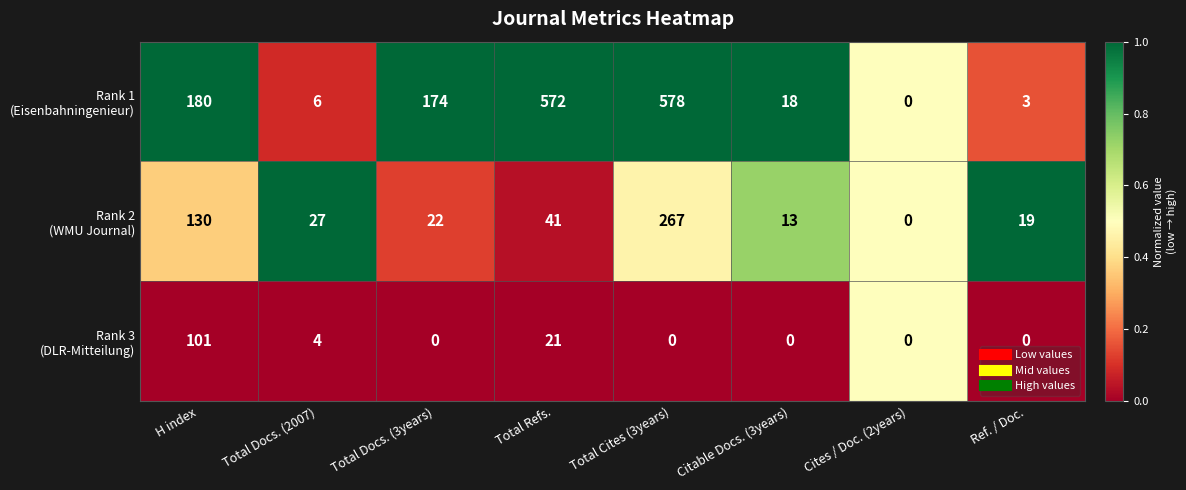

What is the difference between the highest and lowest values at H index?

79